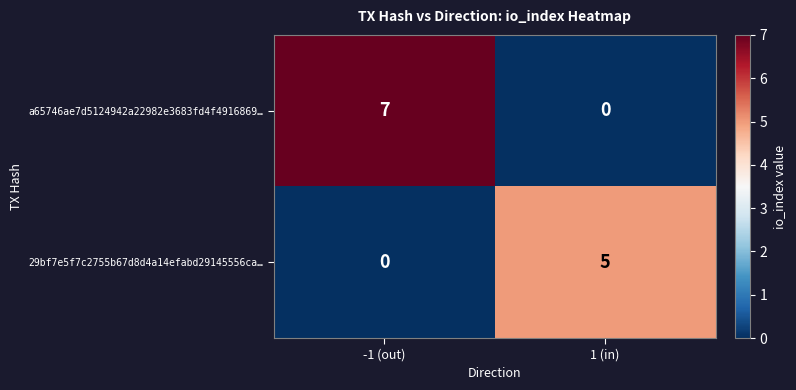

Rank the series by their maximum value, from highest to lowest.

a65746ae7d5124942a22982e3683fd4f4916869…, 29bf7e5f7c2755b67d8d4a14efabd29145556ca…